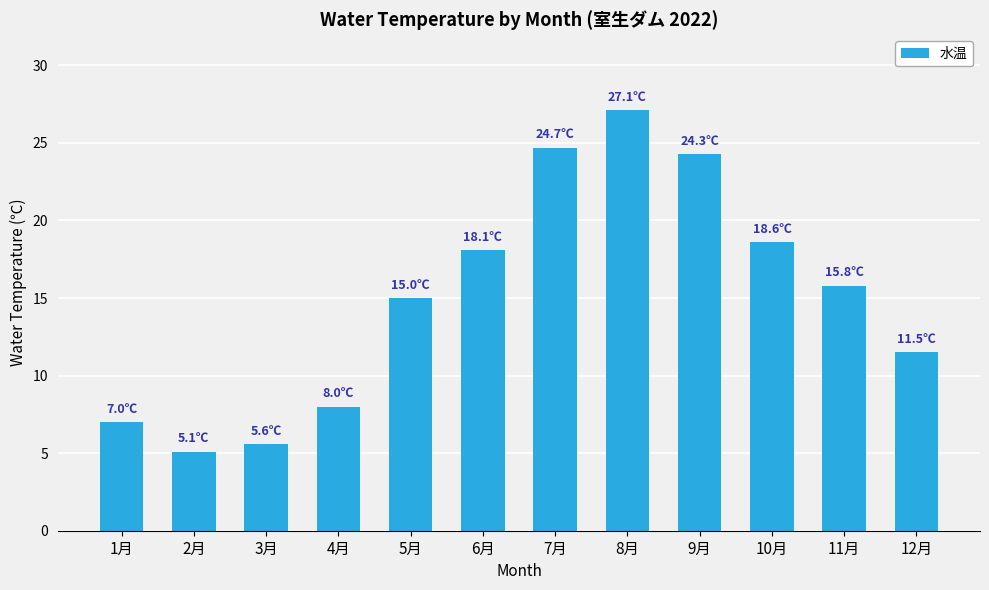

Rank the categories by value from lowest to highest.

2月, 3月, 1月, 4月, 12月, 5月, 11月, 6月, 10月, 9月, 7月, 8月